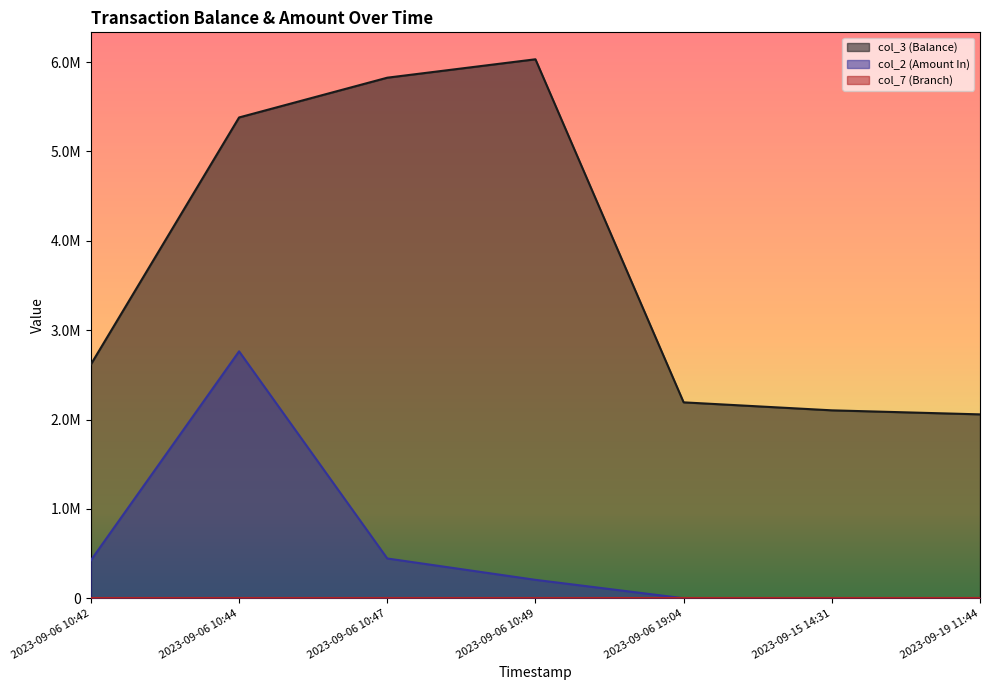

At which category does the chart reach its peak across all series?

2023-09-06 10:49